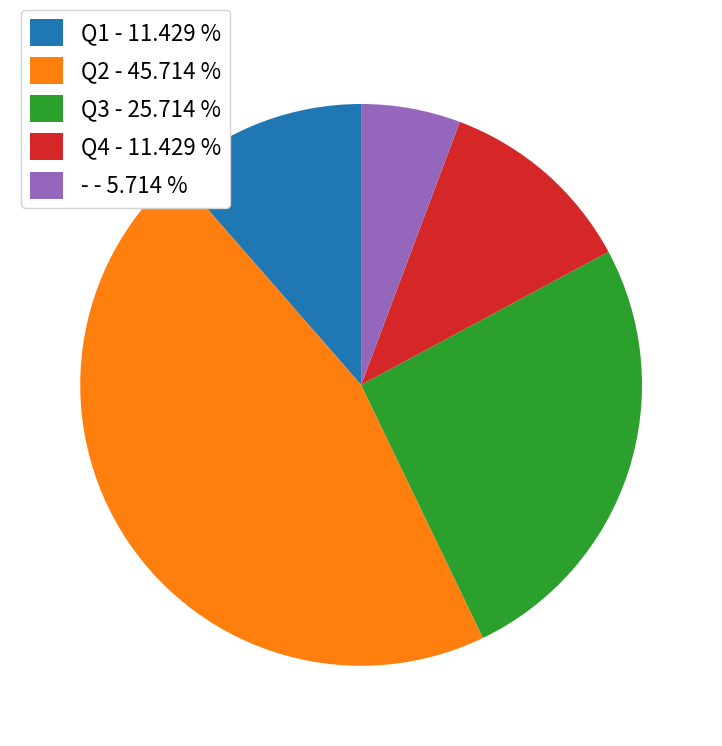

Is there a majority slice in this chart?

No